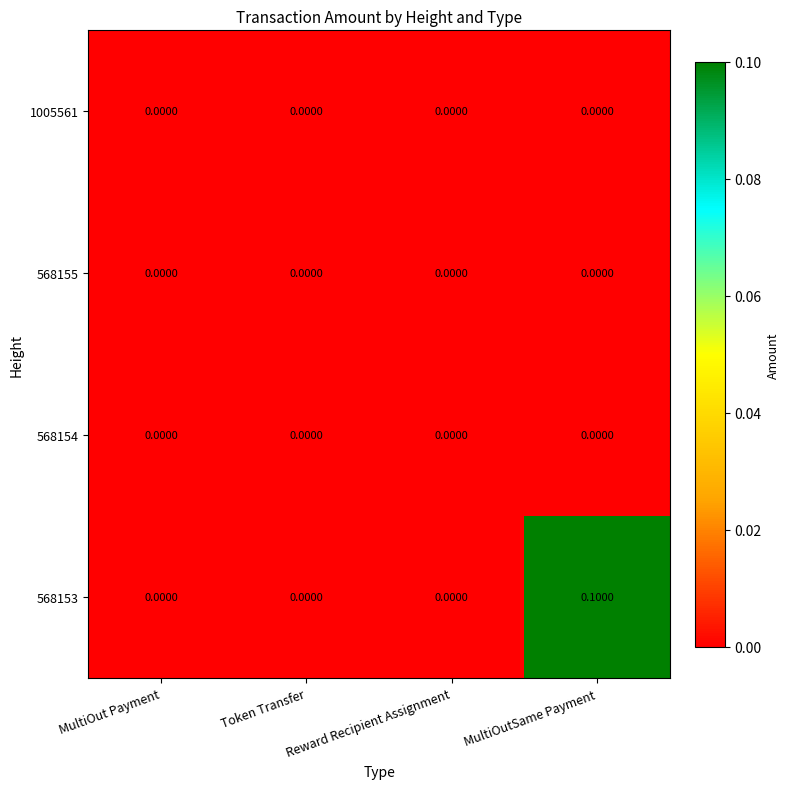

Which series has the widest spread of values?

568153